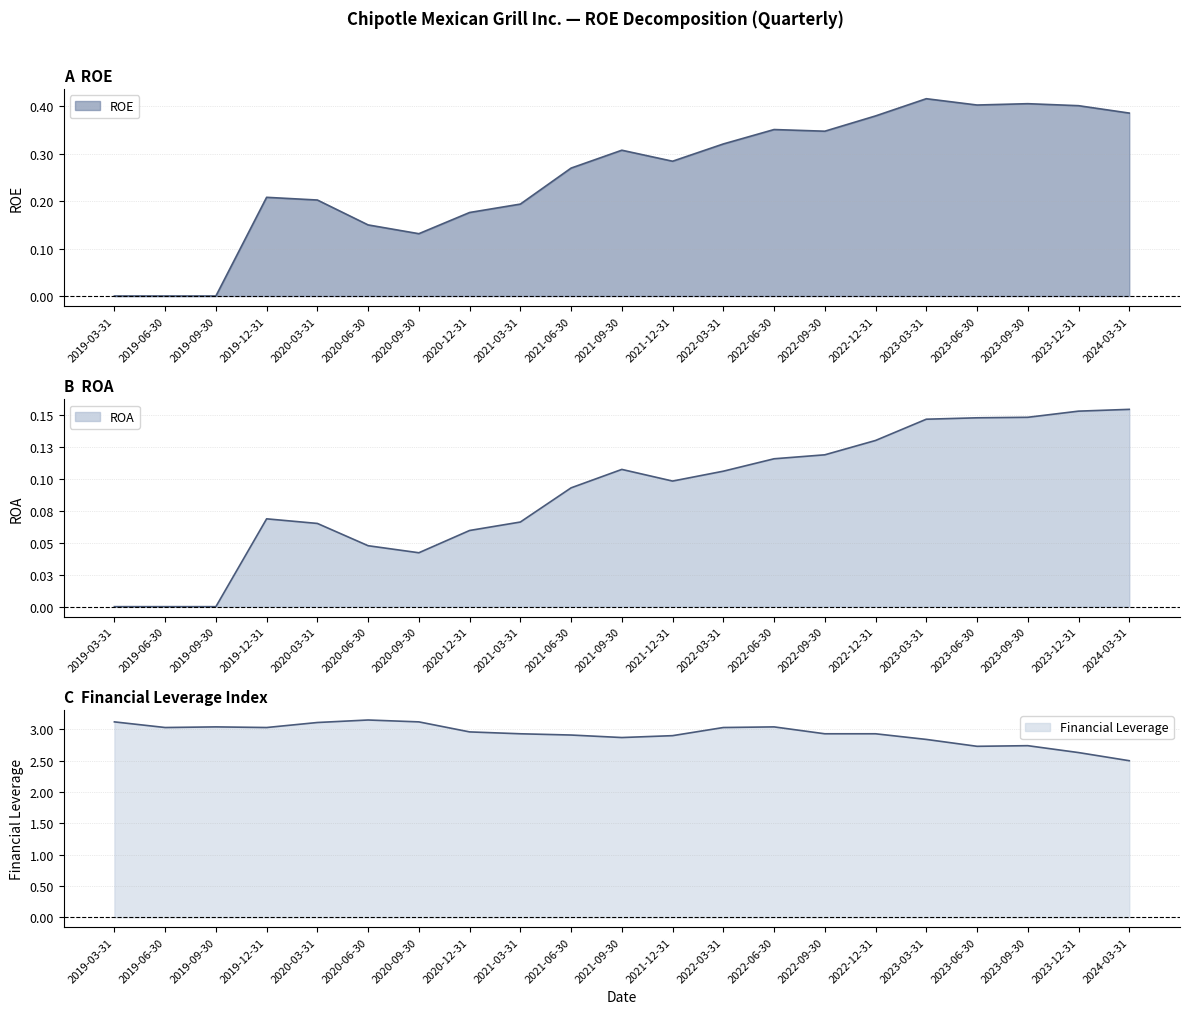

Which series has the largest total across all categories?

Financial Leverage